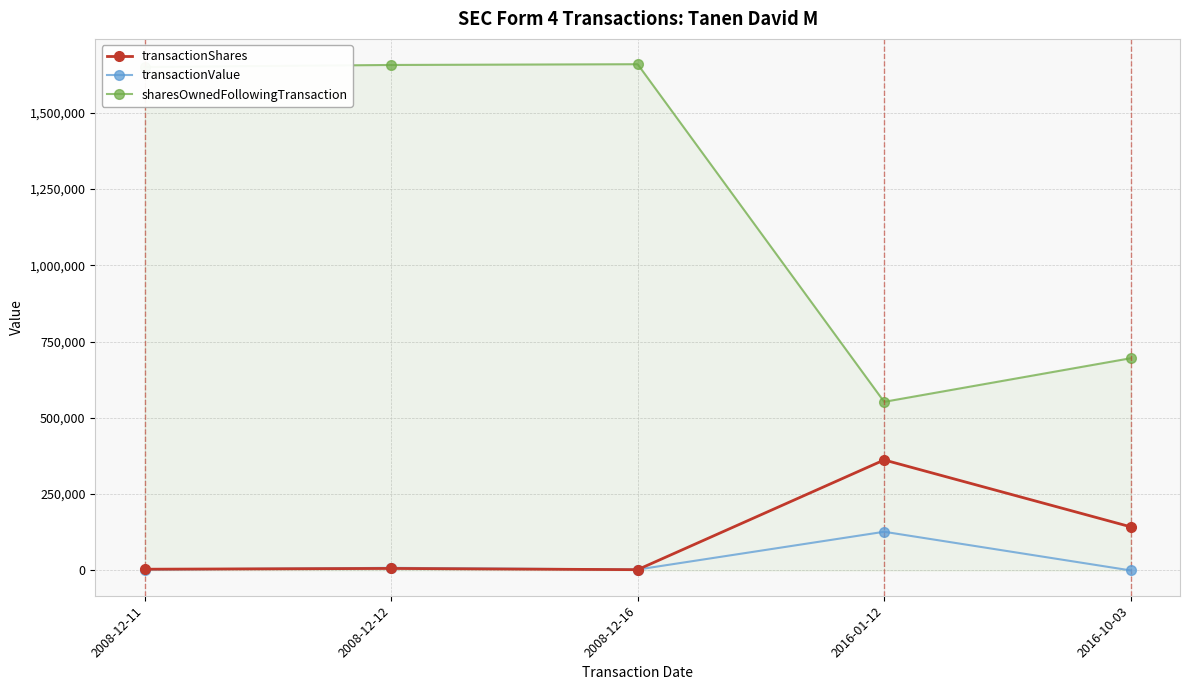

Which series has the largest range (max minus min)?

sharesOwnedFollowingTransaction